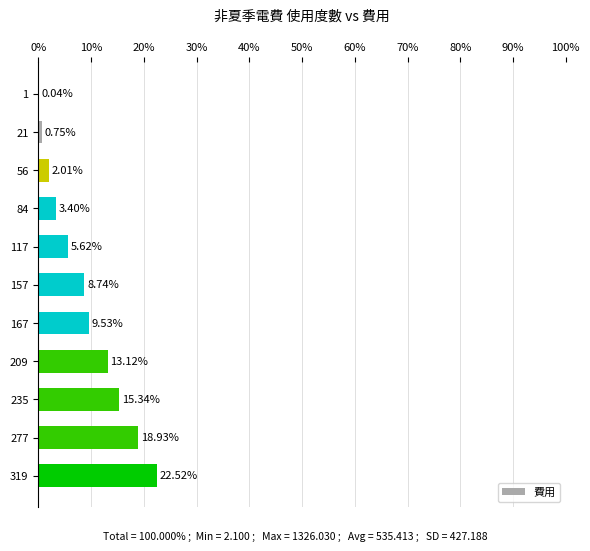

What is the sum of all values?

100.0